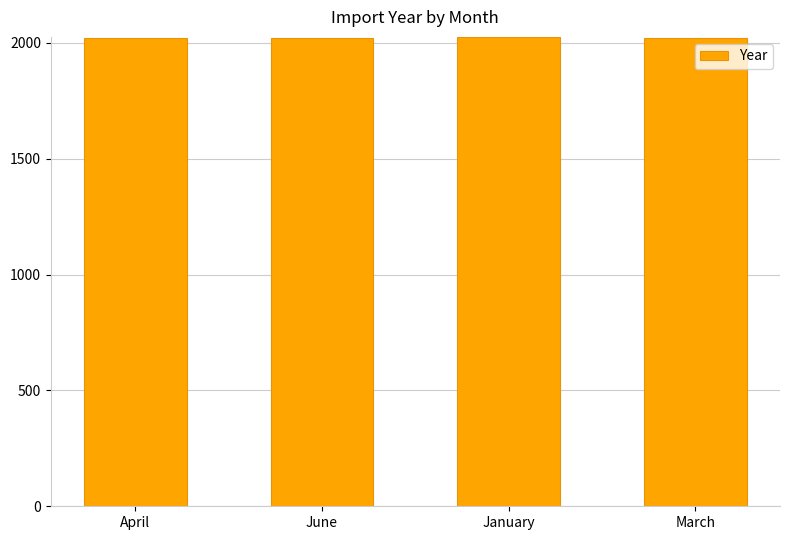

Approximately how many times larger is the value at March compared to June?

1.0